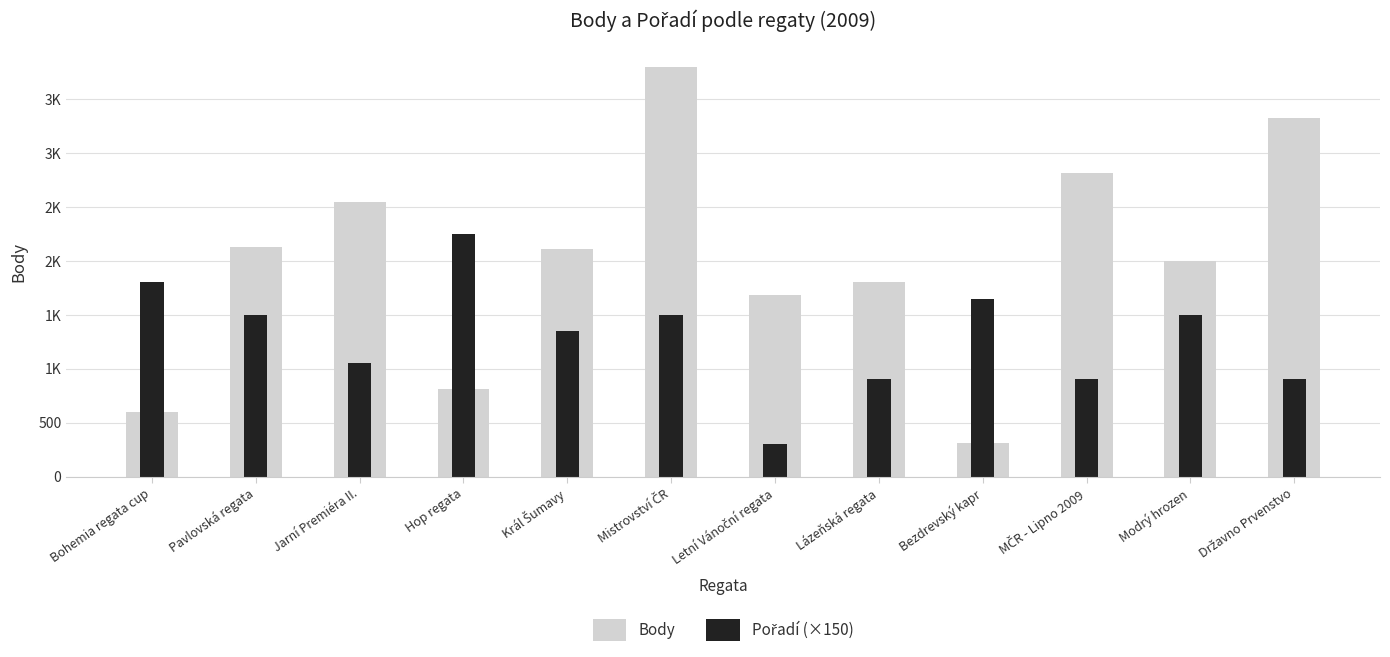

Is the value of Body at Lázeňská regata greater than the value of Pořadí (×150) at Modrý hrozen?

Yes